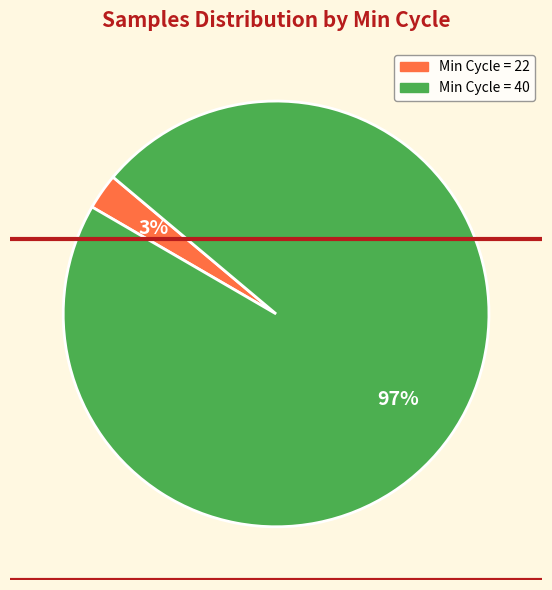

How many slices are in this pie chart?

2